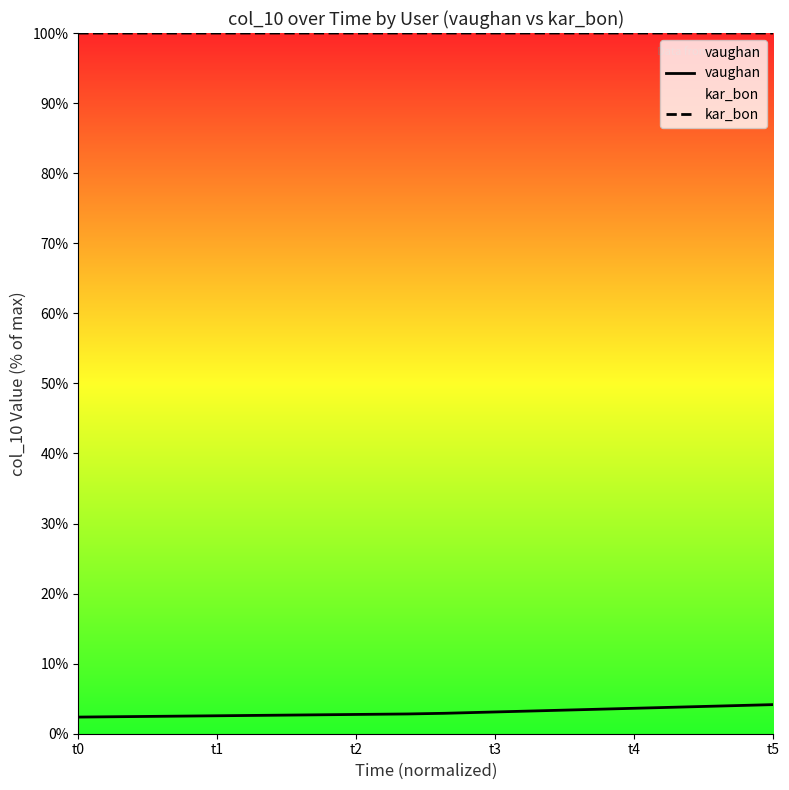

Reading left to right, transcribe all the data shown in this chart.

vaughan: 2.4	2.4	2.5	2.5	2.6	2.6	2.7	2.7	2.8	2.8	2.9	3.1	3.2	3.3	3.5	3.6	3.7	3.9	4.0	4.2
kar_bon: 100.0	100.0	100.0	100.0	100.0	100.0	100.0	100.0	100.0	100.0	100.0	100.0	100.0	100.0	100.0	100.0	100.0	100.0	100.0	100.0